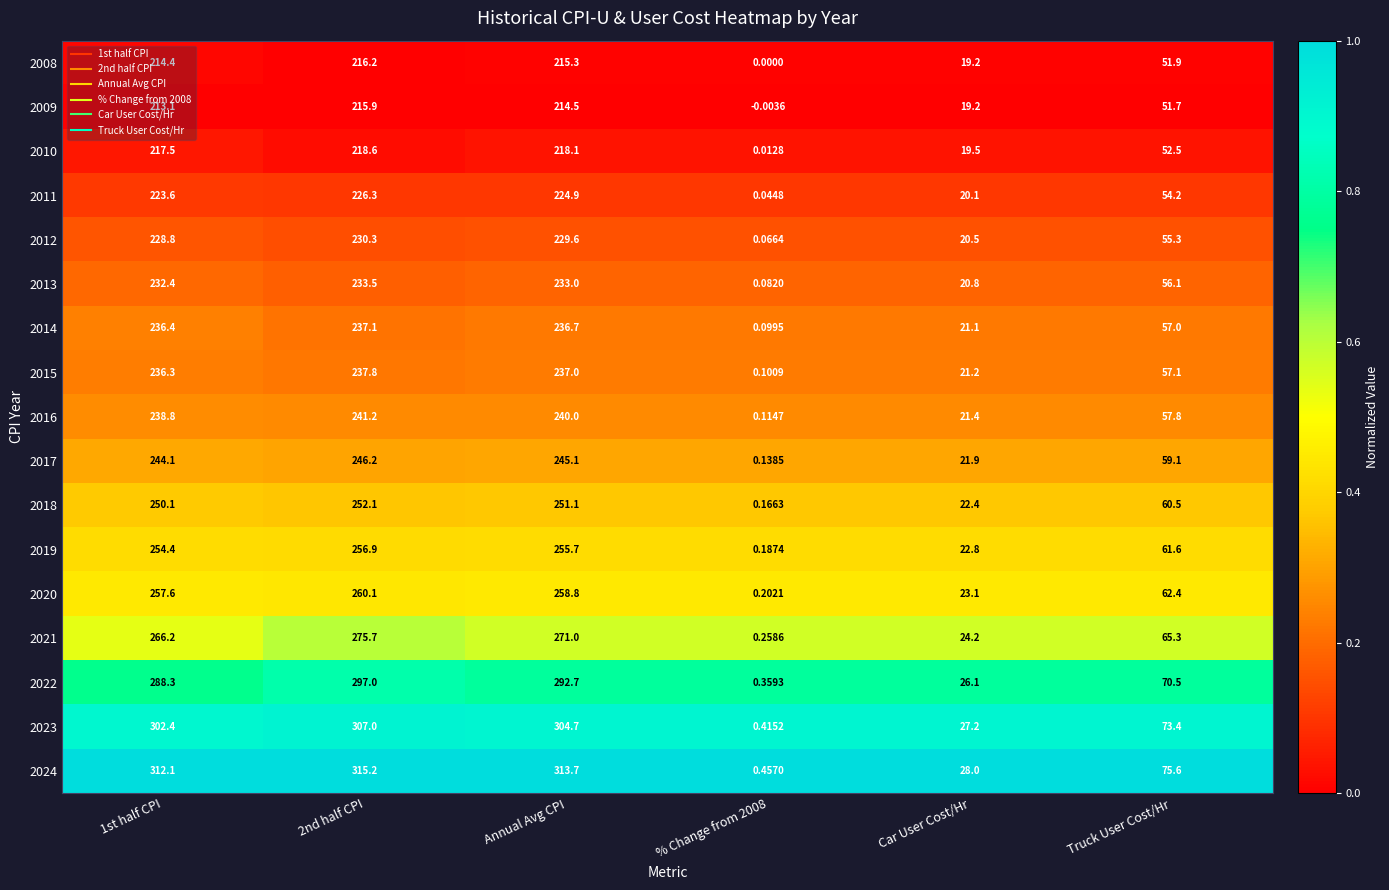

Which series changed the most between 1st half CPI and 2nd half CPI?

2021